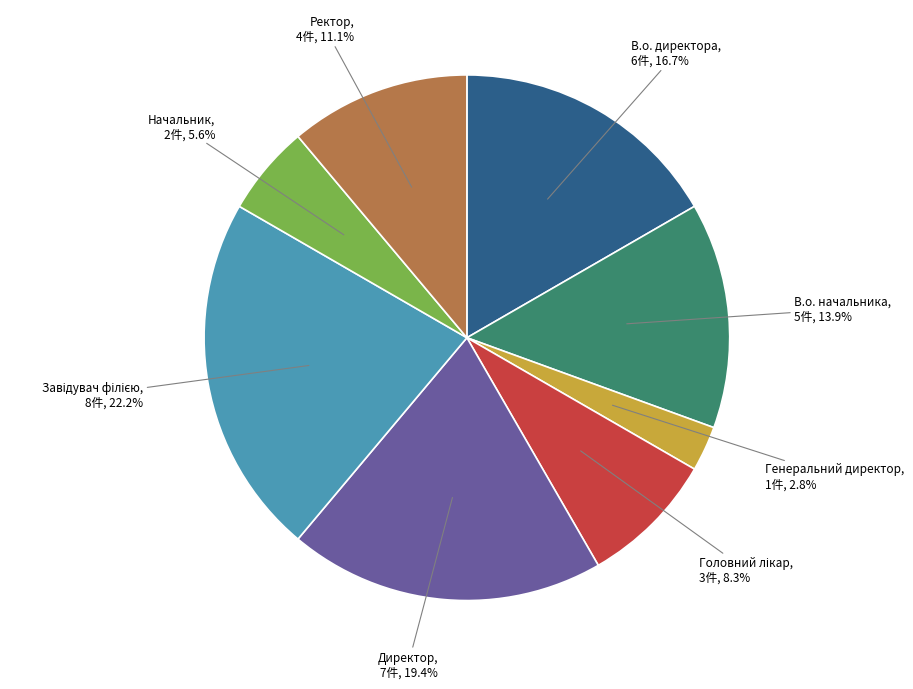

Is there a majority slice in this chart?

No